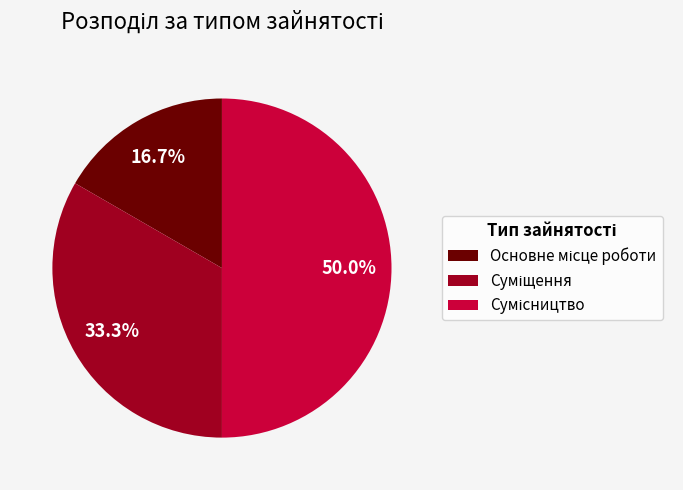

How much of the chart is everything except Основне місце роботи?

83.3%